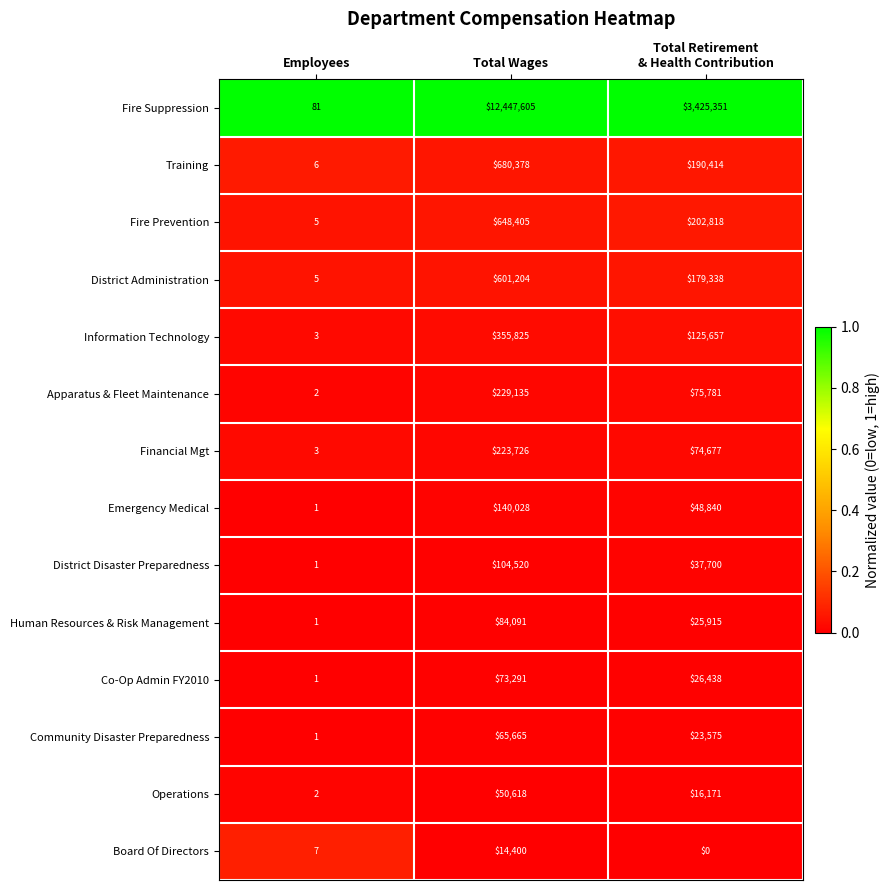

Where is Board Of Directors nearest to the value 7200?

Employees